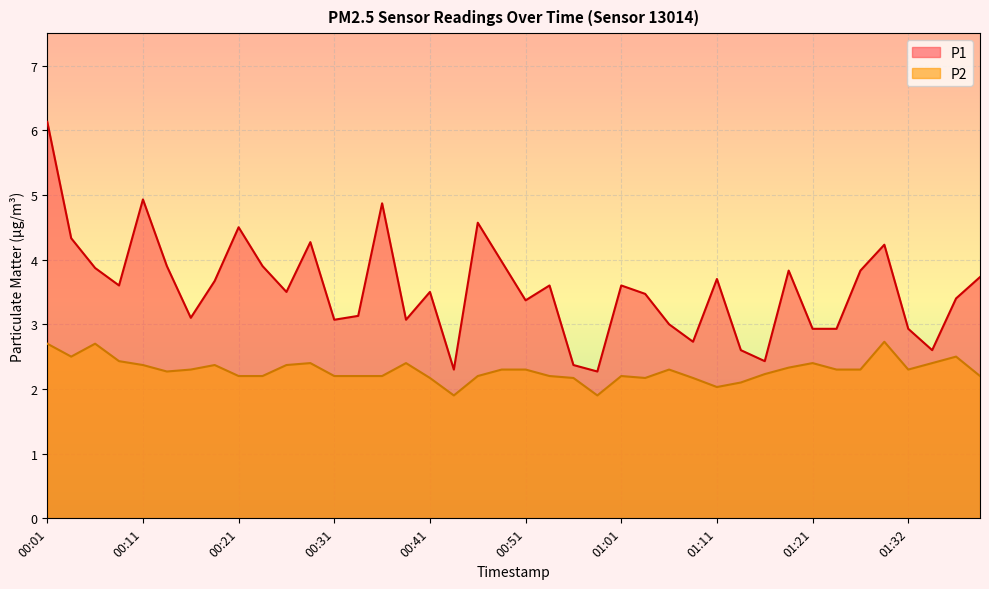

What are all the series names shown in the legend?

P1, P2